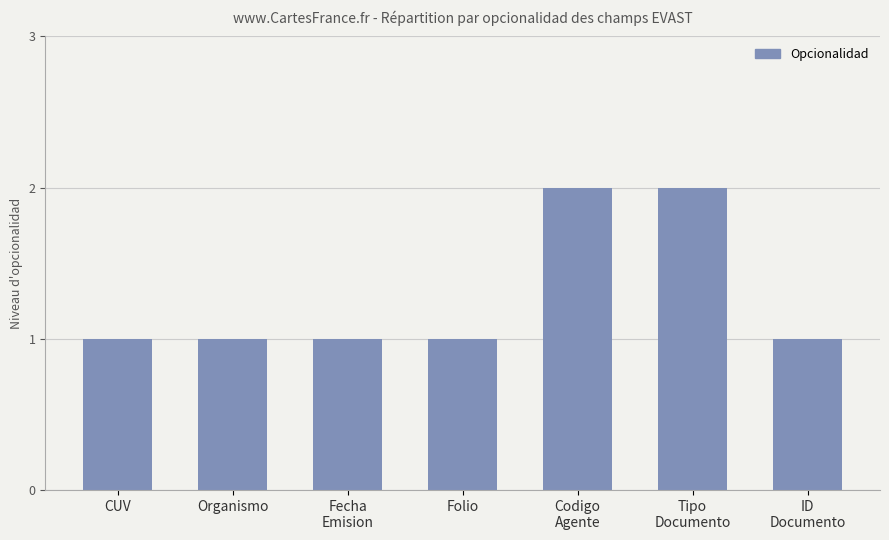

How many data points does each series have?

7